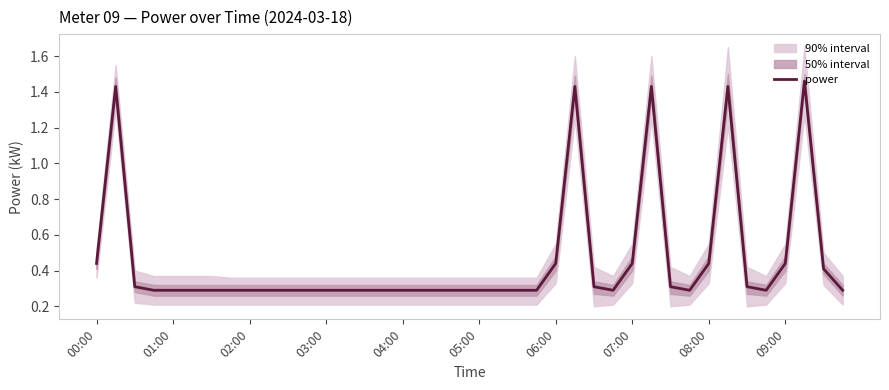

Count the values in the range 0 to 1.

35